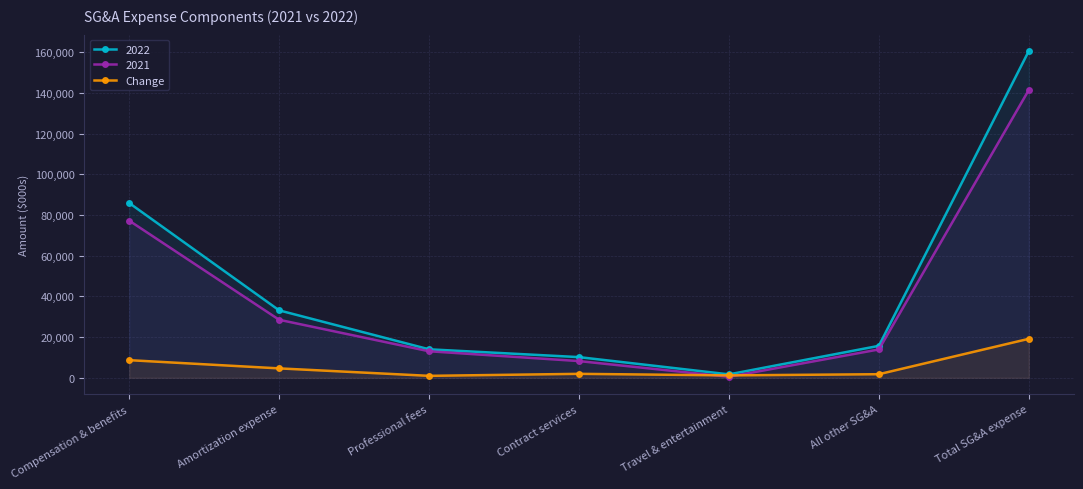

The value at Total SG&A expense is 32800. True or false?

False